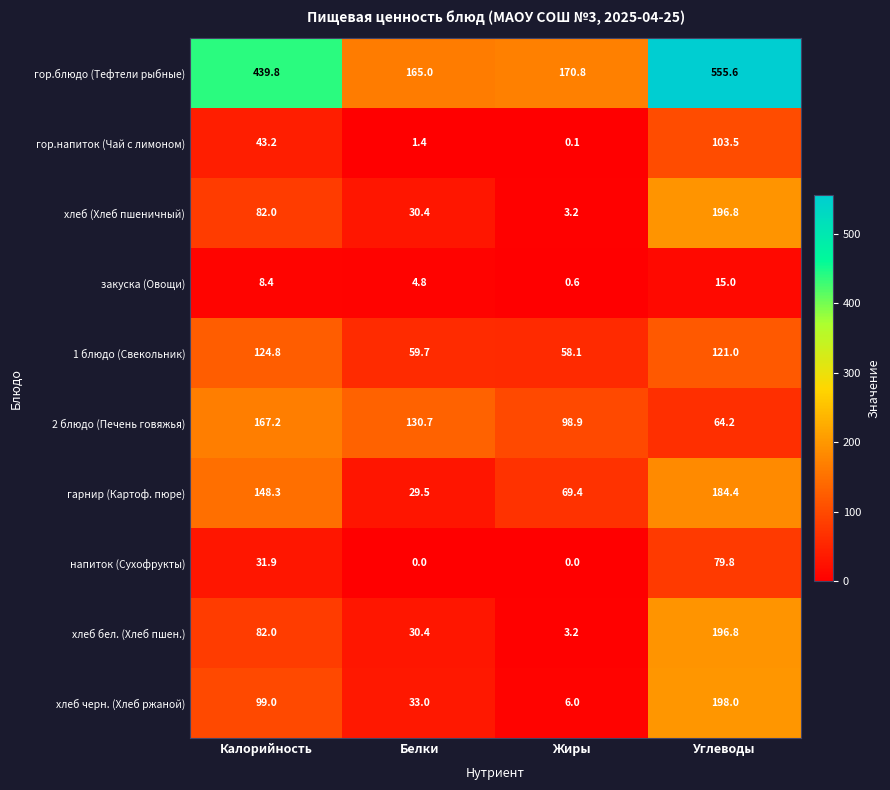

What is the difference between the хлеб бел. (Хлеб пшен.) values at Белки and Углеводы?

166.4